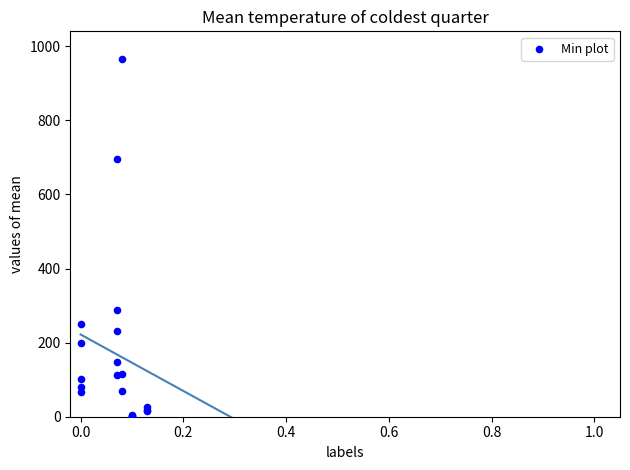

What Y value in the scatter plot is closest to 482?

288.0